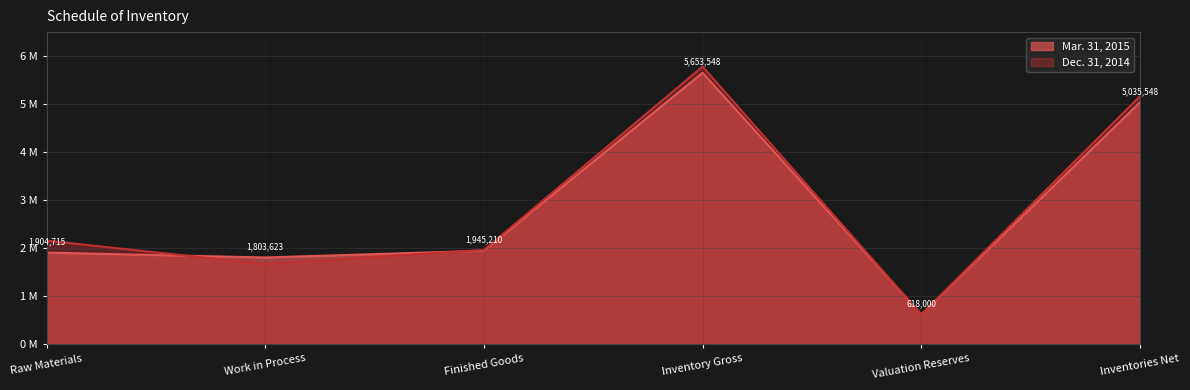

What is the maximum value shown in the chart?

5780474